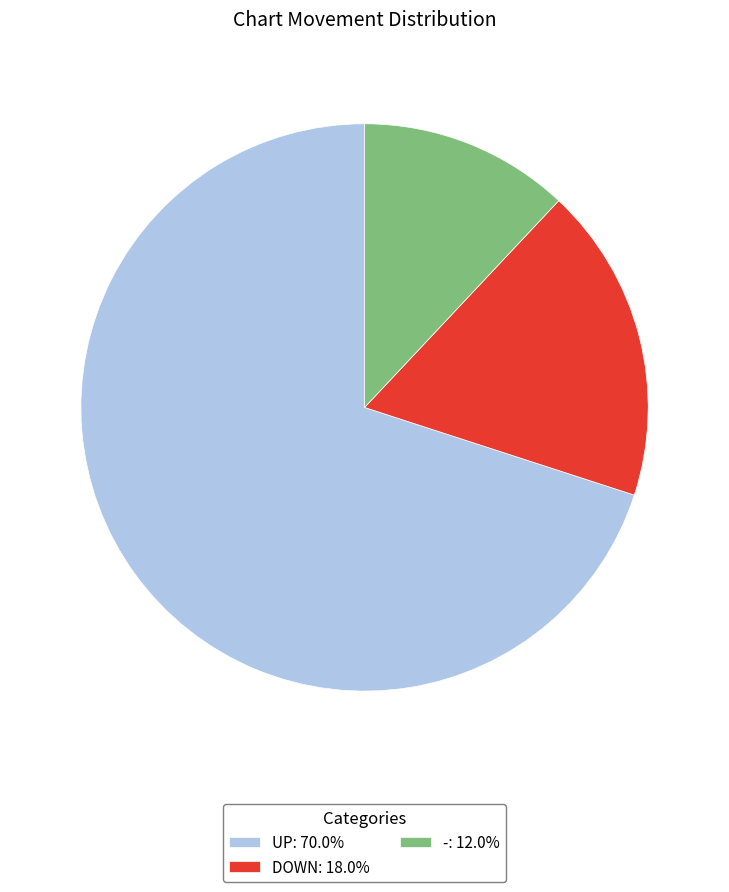

Approximately how many times larger is the value at UP: 70.0% compared to -: 12.0%?

5.8